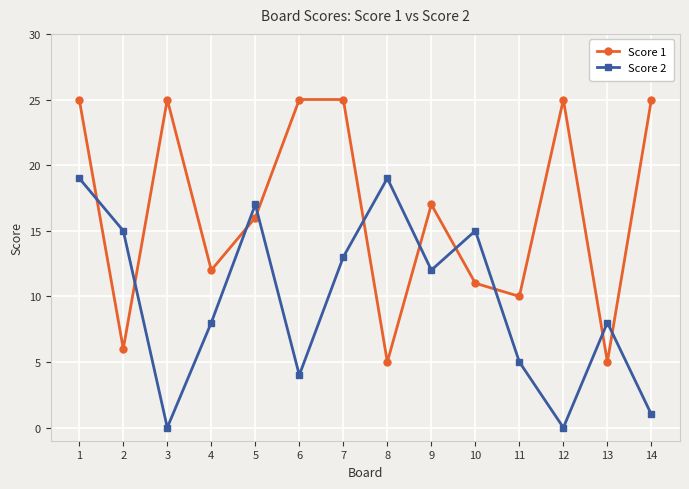

Reading right to left, extract all data points from this chart.

Score 1: 14=25	13=5	12=25	11=10	10=11	9=17	8=5	7=25	6=25	5=16	4=12	3=25	2=6	1=25
Score 2: 14=1	13=8	12=0	11=5	10=15	9=12	8=19	7=13	6=4	5=17	4=8	3=0	2=15	1=19